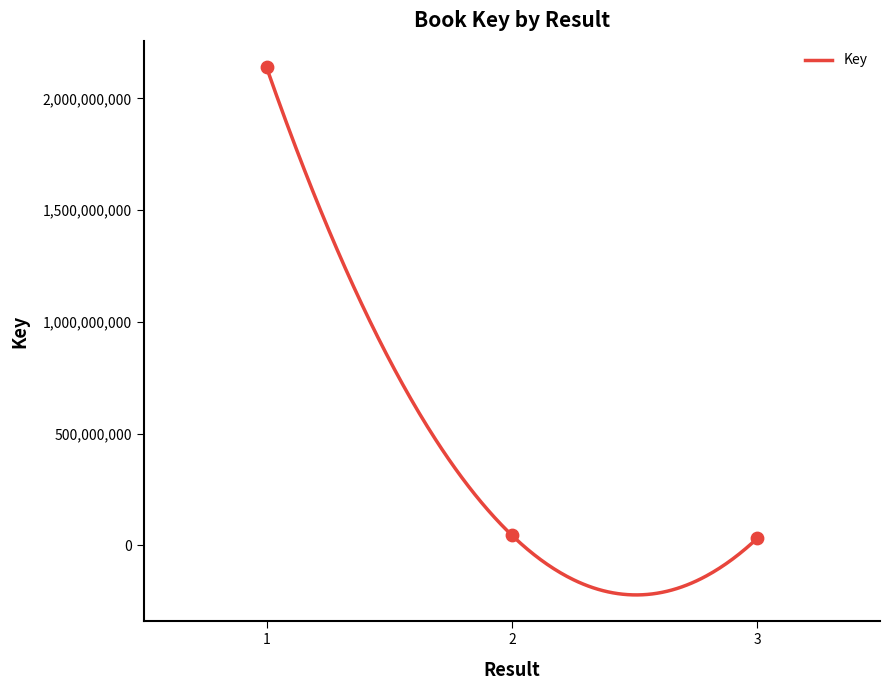

Between 1 and 3, which is larger?

1